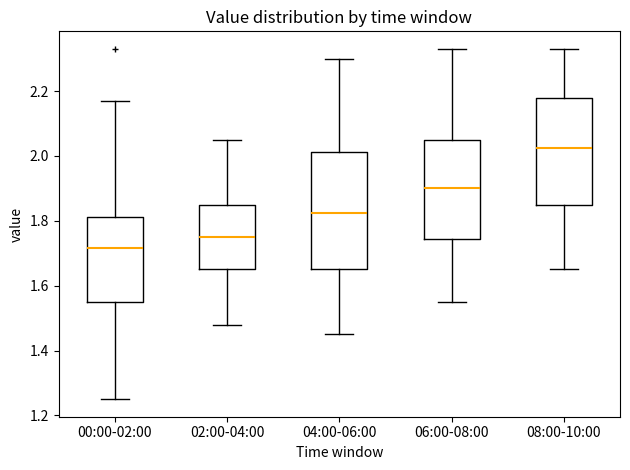

Which box has the highest median line?

08:00-10:00